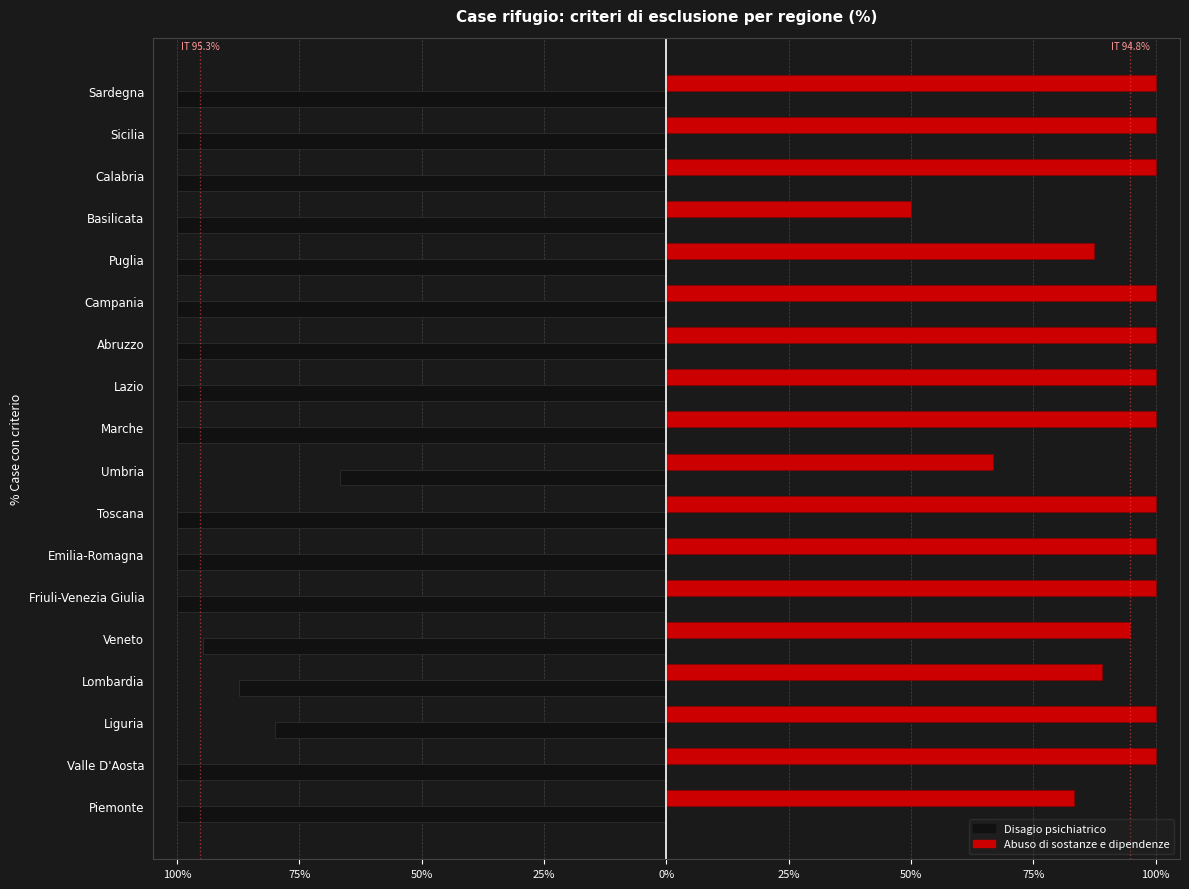

What is the maximum value for Abuso di sostanze e dipendenze?

100.0